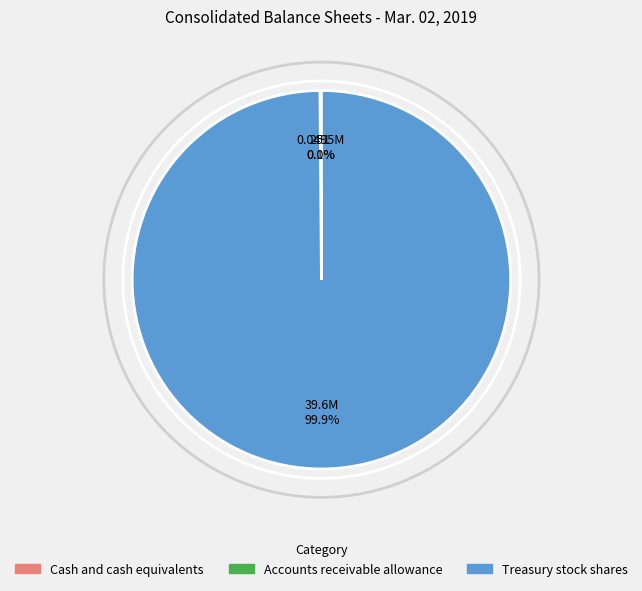

To the nearest percent, what is the difference between the largest and smallest slice percentages?

100%